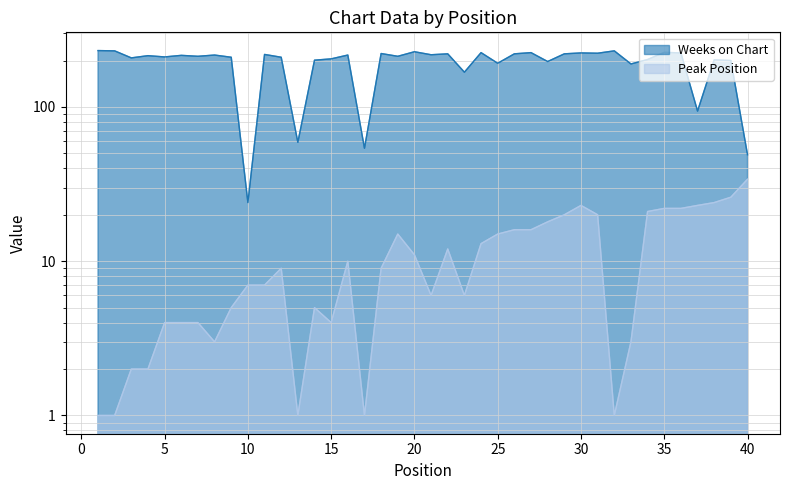

What are all the series names shown in the legend?

Weeks on Chart, Peak Position